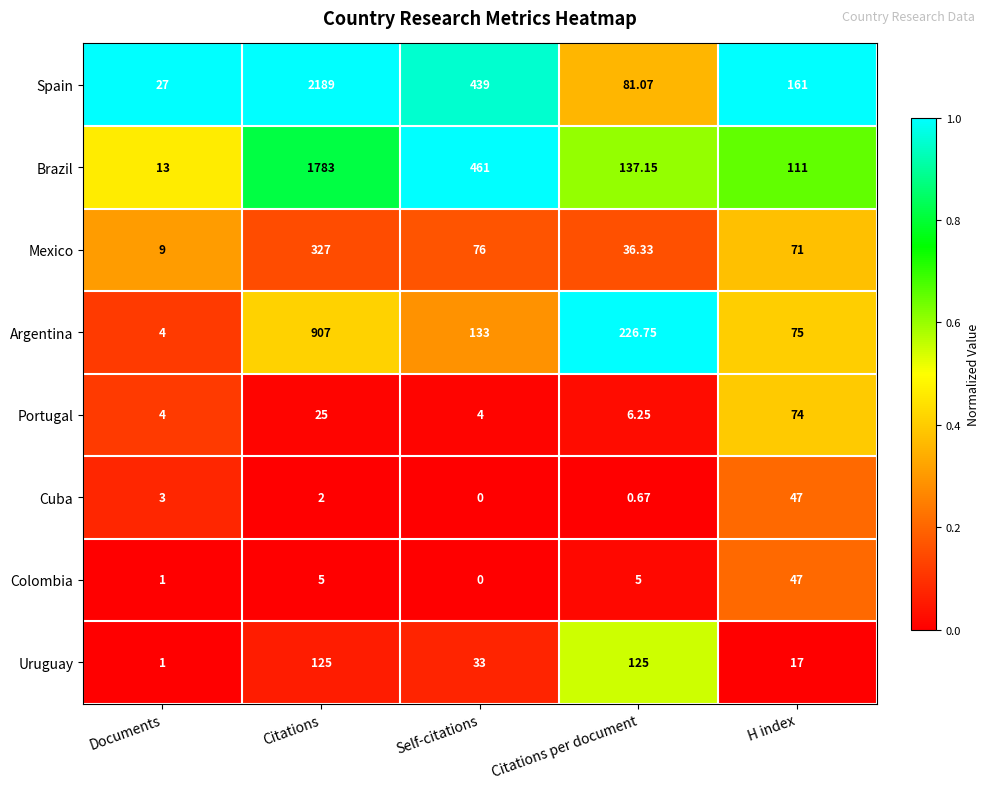

At which category does the chart reach its minimum across all series?

Self-citations